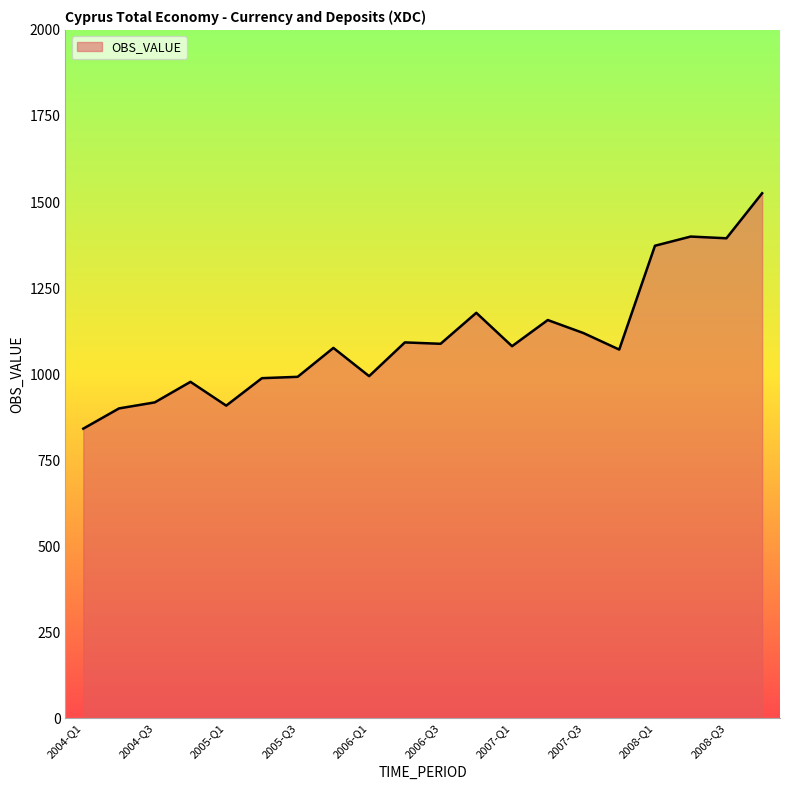

What is the maximum value shown in the chart?

1525.5